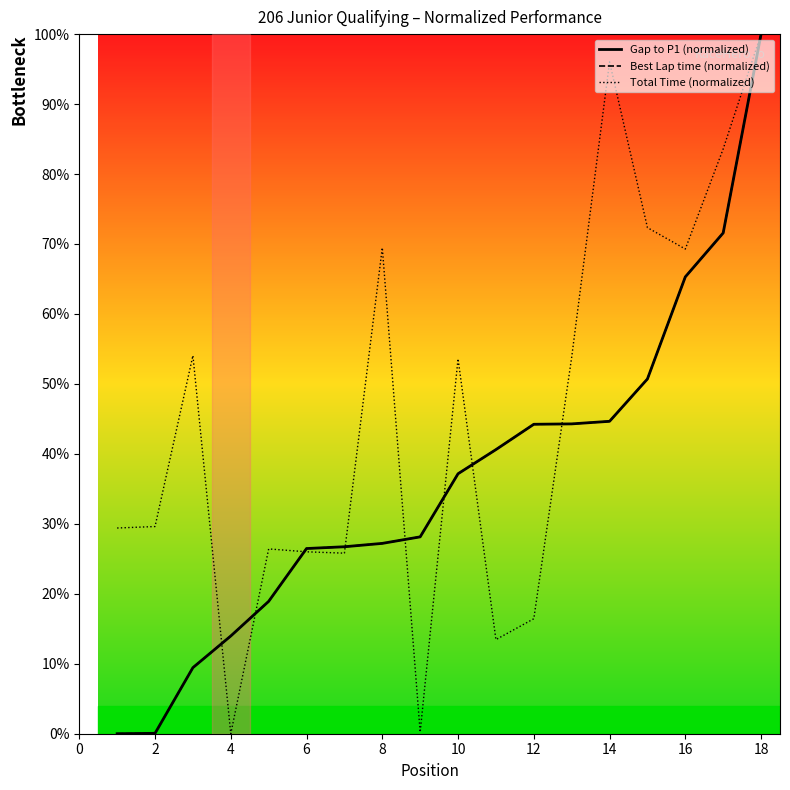

The value of Best Lap time (normalized) at 18 is 100.0. True or false?

True